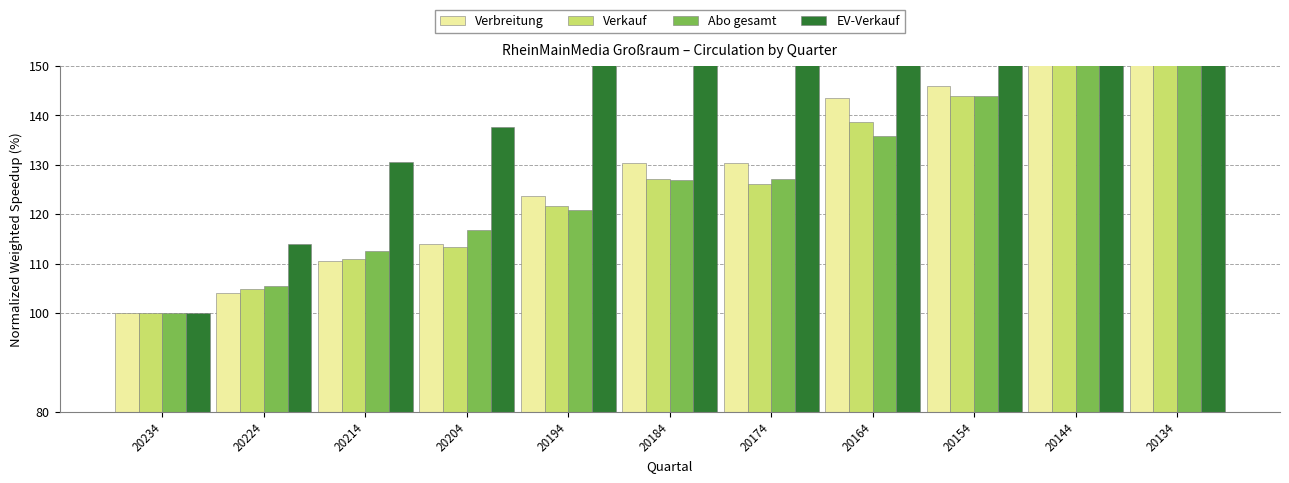

Is it true that Verkauf equals 165.0 at 20134?

True